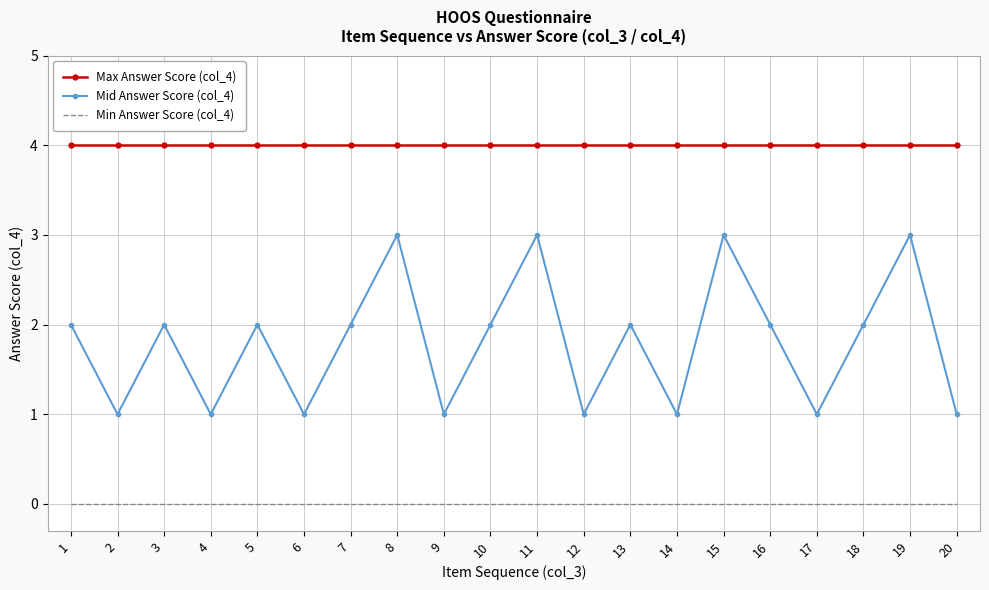

What is the approximate value of Mid Answer Score (col_4) at 9?

1